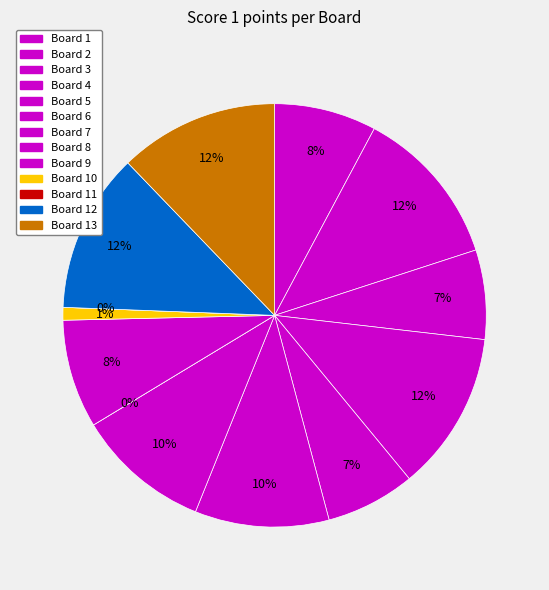

The Board 12 slice represents 12% of the pie. True or false?

True